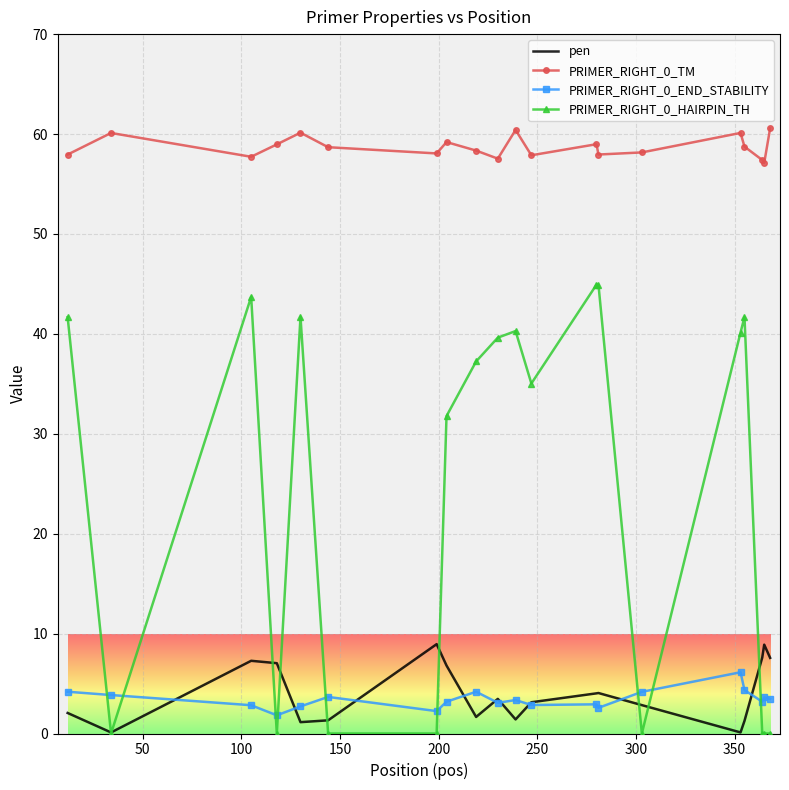

Which series has the widest spread of values?

PRIMER_RIGHT_0_HAIRPIN_TH